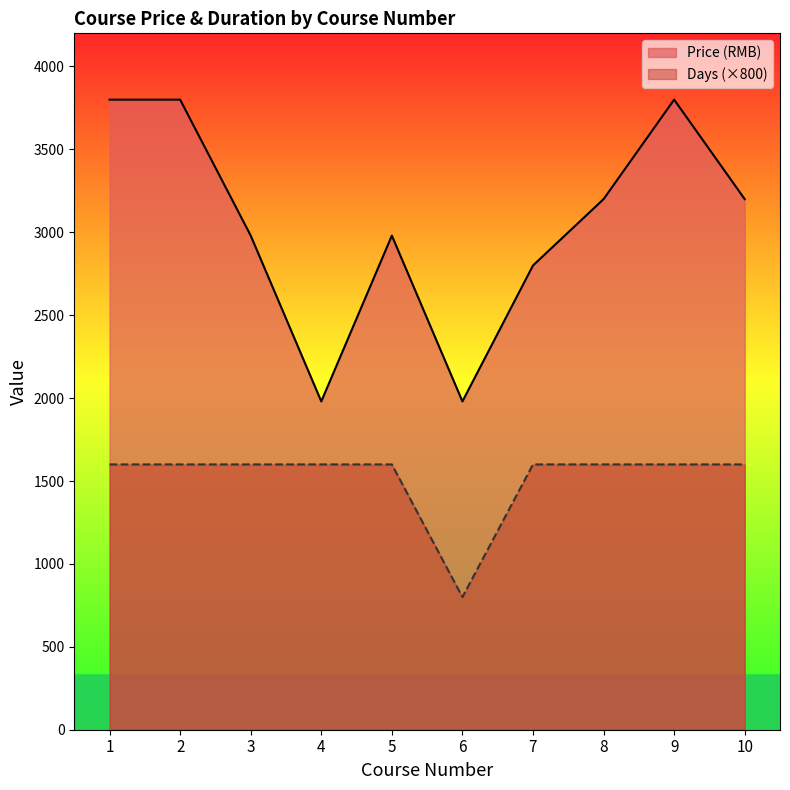

At which label is Price (RMB) closest to 2890?

3